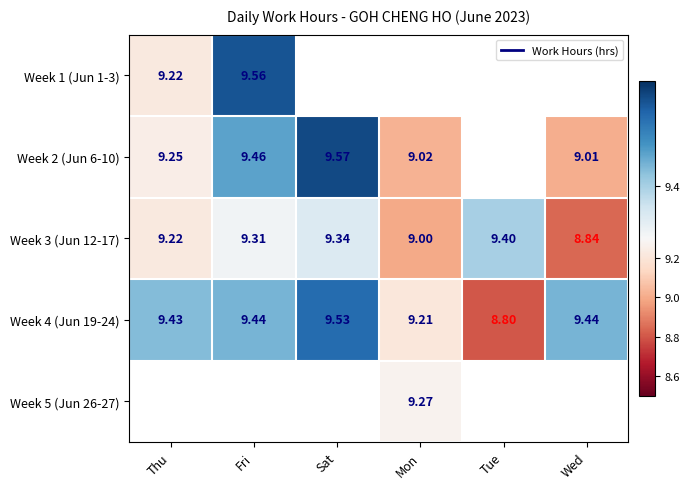

At how many categories does at least one series exceed 9?

6